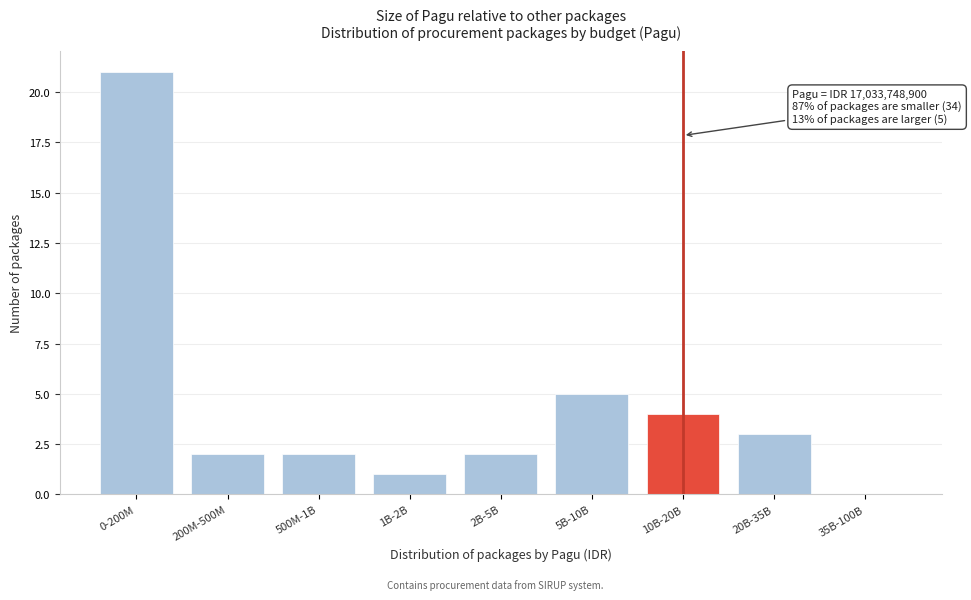

Reading left to right, transcribe all the data shown in this chart.

0-200M=21	200M-500M=2	500M-1B=2	1B-2B=1	2B-5B=2	5B-10B=5	10B-20B=4	20B-35B=3	35B-100B=0